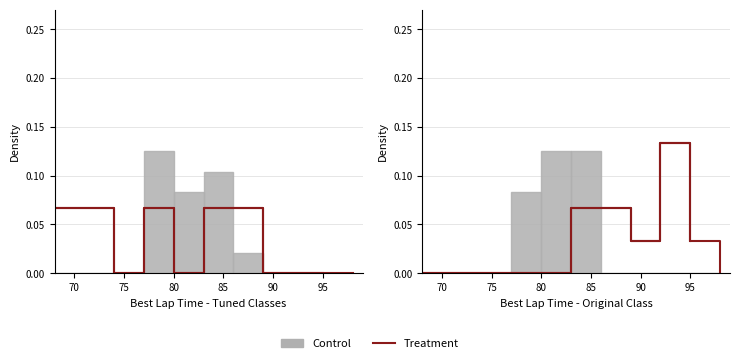

Reading left to right, what are all the values shown in this chart?

Treatment: 0.0	0.0	0.0	0.0	0.0	0.1	0.1	0.0	0.1	0.0
Control: 0.0	0.0	0.0	0.1	0.1	0.1	0.0	0.0	0.0	0.0